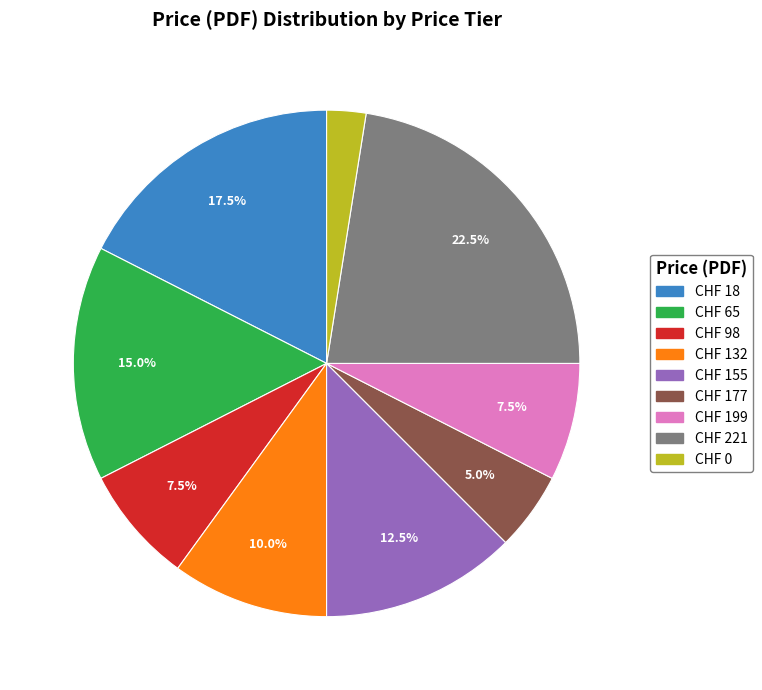

Is there a majority slice in this chart?

No